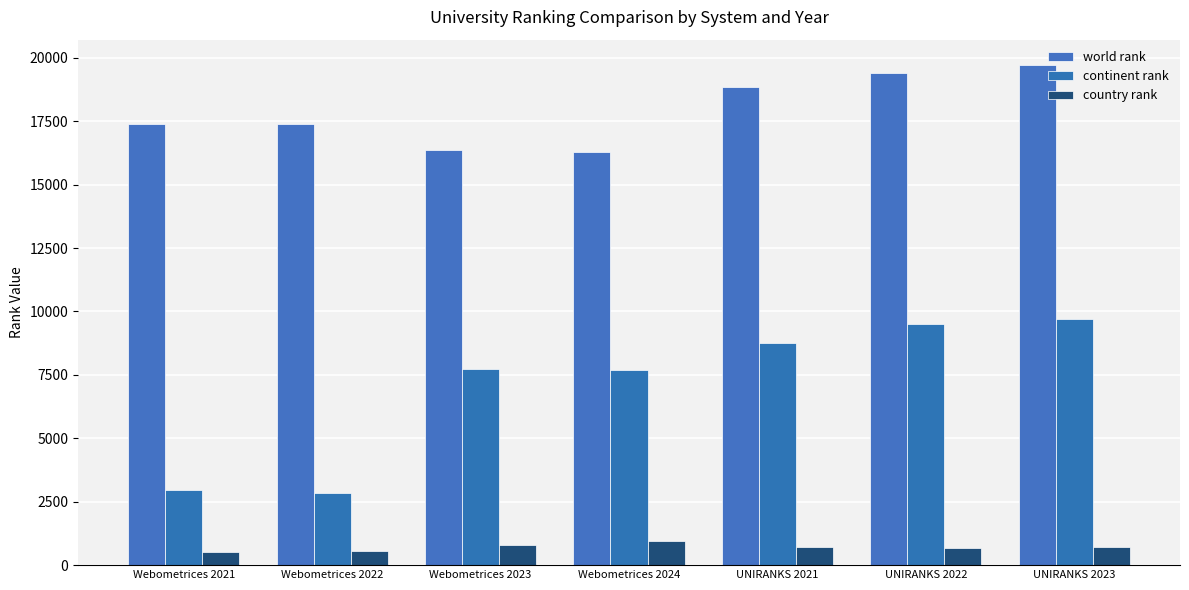

What is the difference between the maximum and minimum values in the country rank series?

440